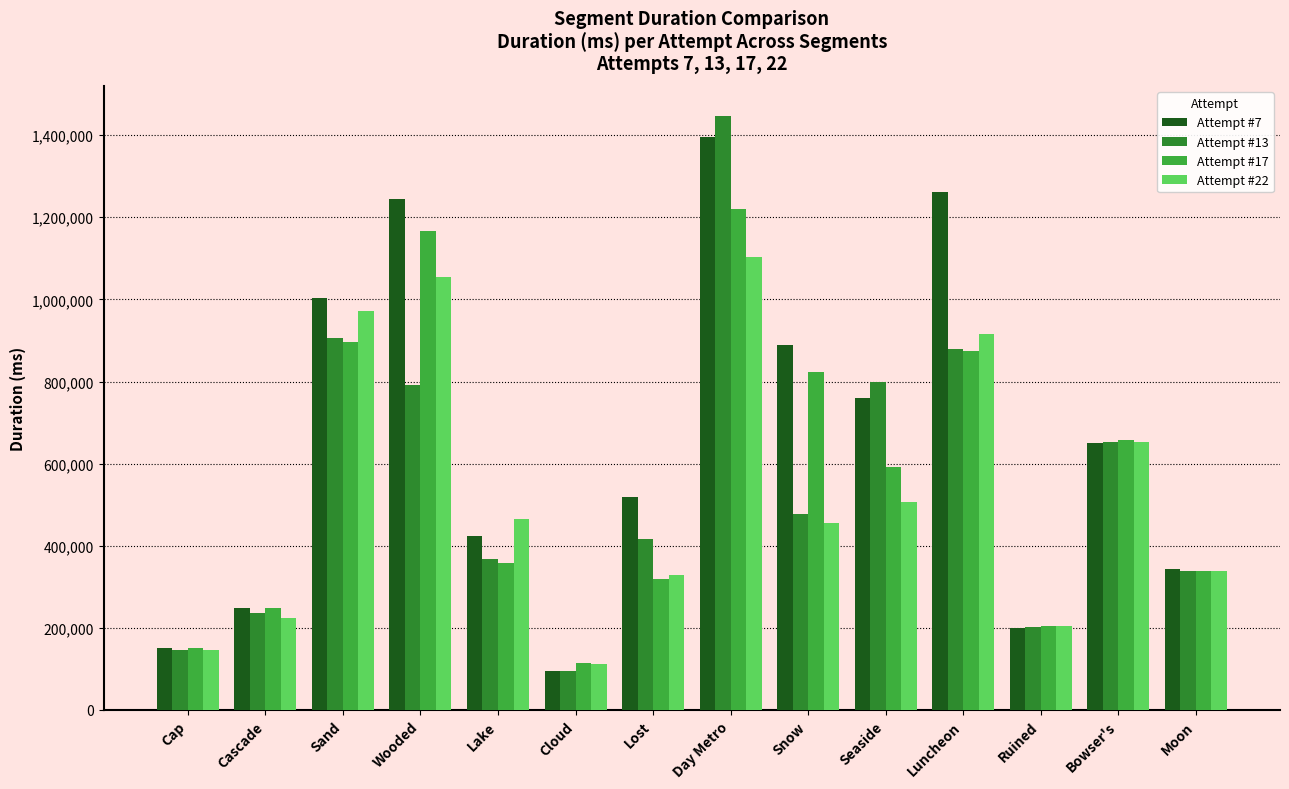

Is it true that Attempt #22 equals 1242714 at Luncheon?

False